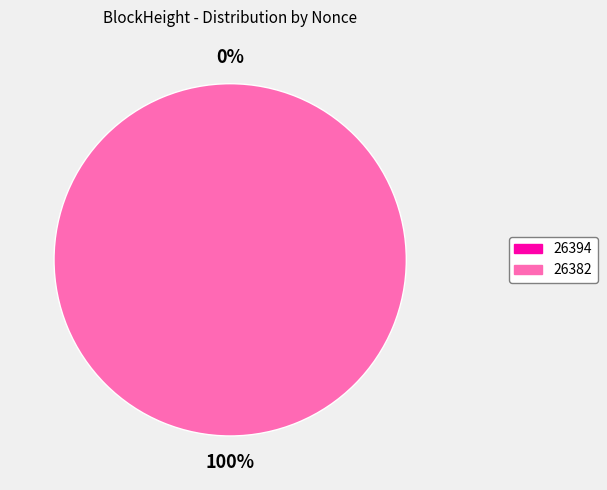

True or false: 26394 accounts for 6% of the total.

False